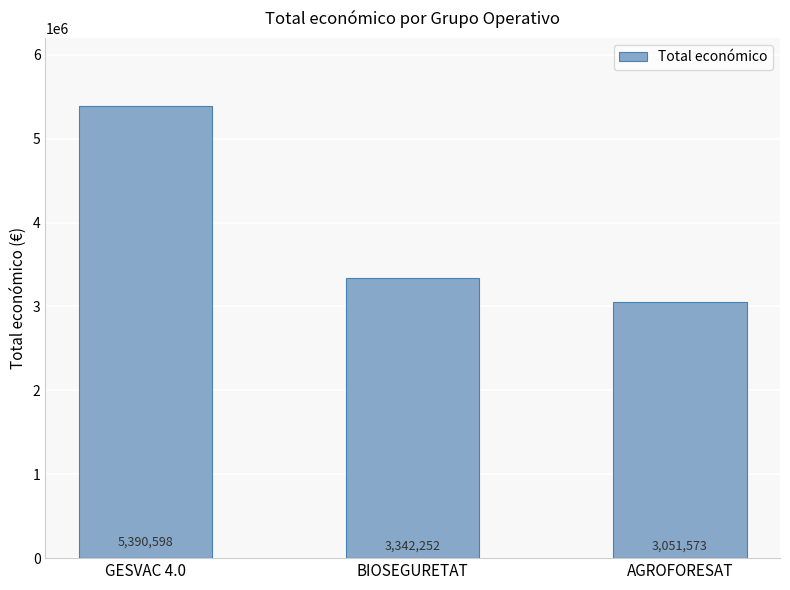

How many data points are less than 3342252?

1